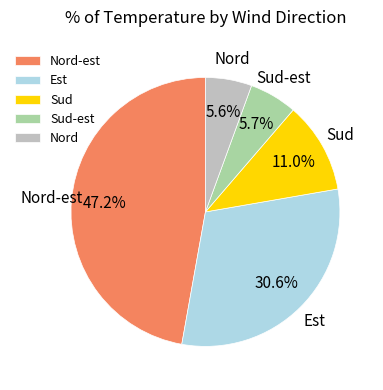

Does Nord-est represent more than half of the total?

No